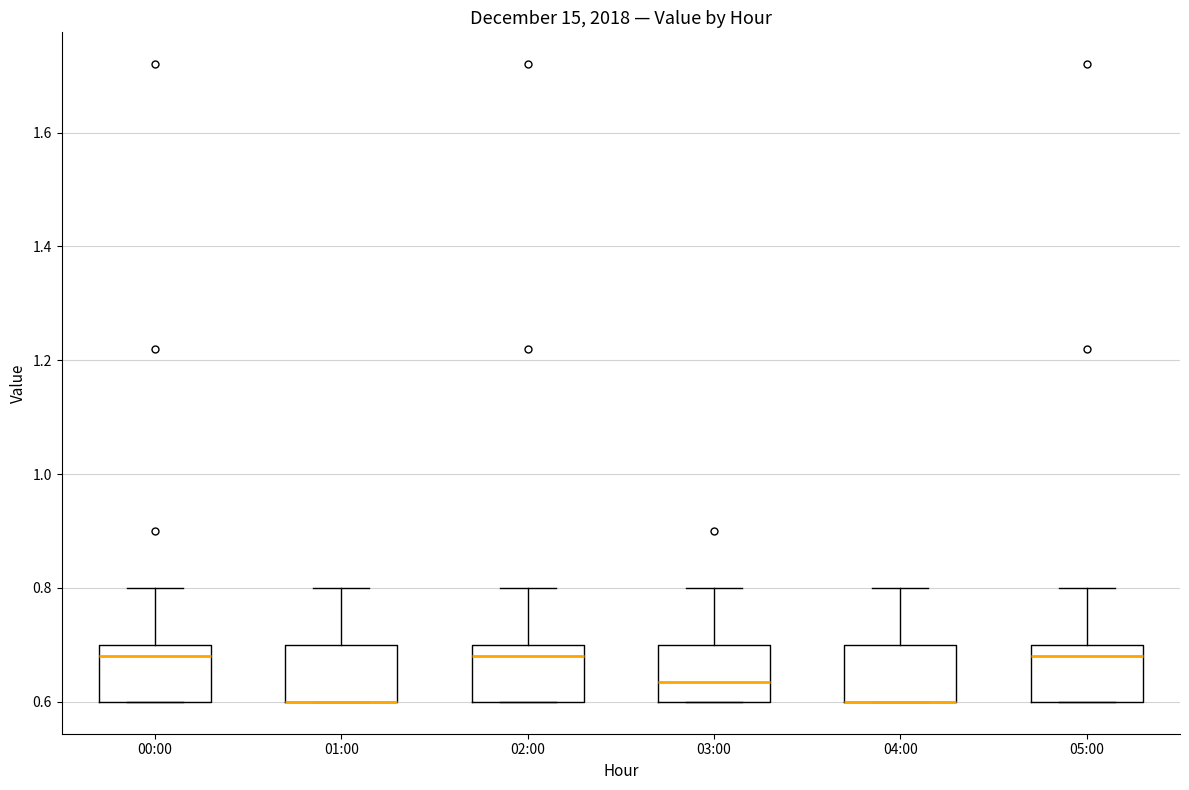

Where does the median line of the box for 05:00 sit on the y-axis? The values are not printed on the chart, so give them approximately, as read against the axis.

0.68